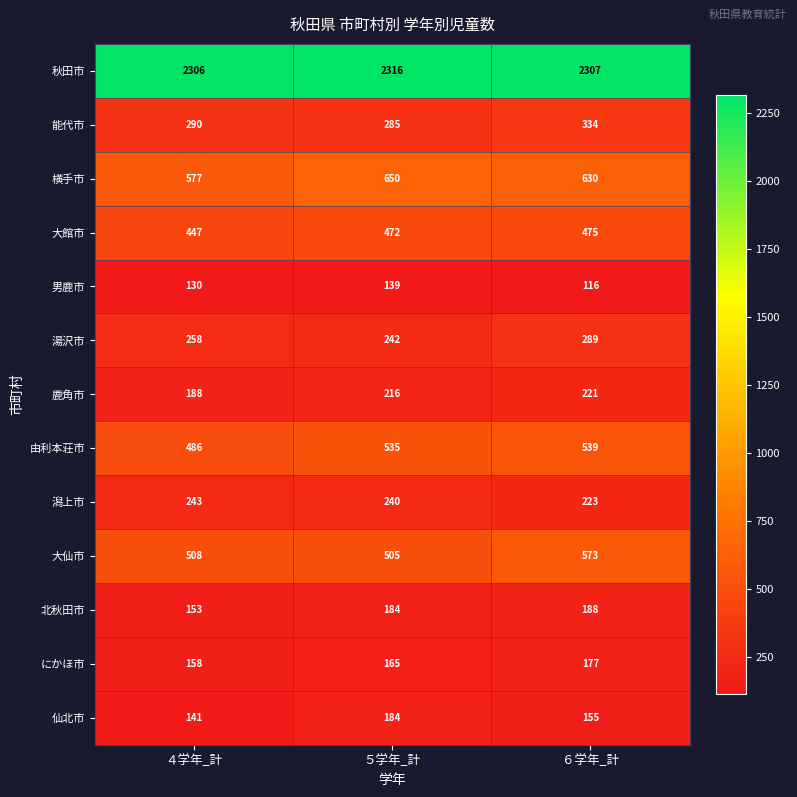

List the series in order of their peak value, highest first.

秋田市, 横手市, 大仙市, 由利本荘市, 大館市, 能代市, 湯沢市, 潟上市, 鹿角市, 北秋田市, 仙北市, にかほ市, 男鹿市